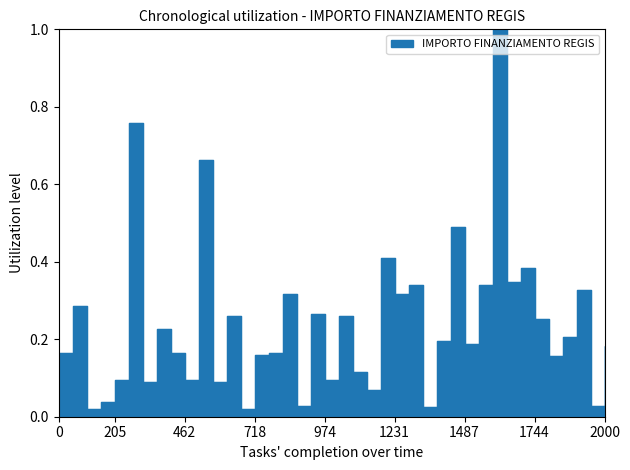

Count the number of categories in the chart.

40